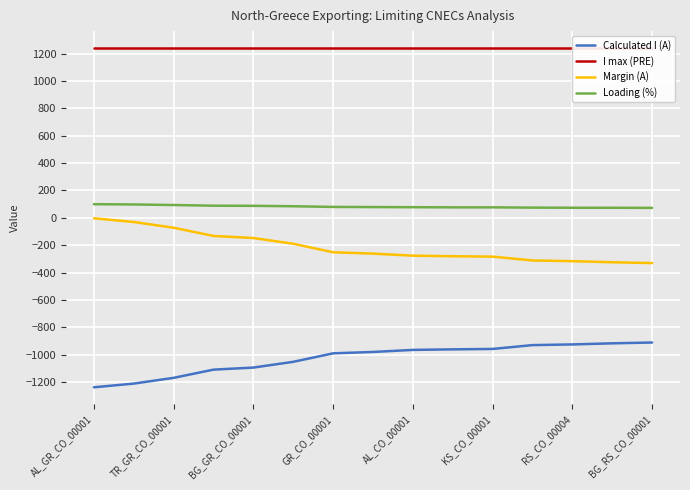

True or false: Calculated I (A) and Margin (A) cross at least once.

False